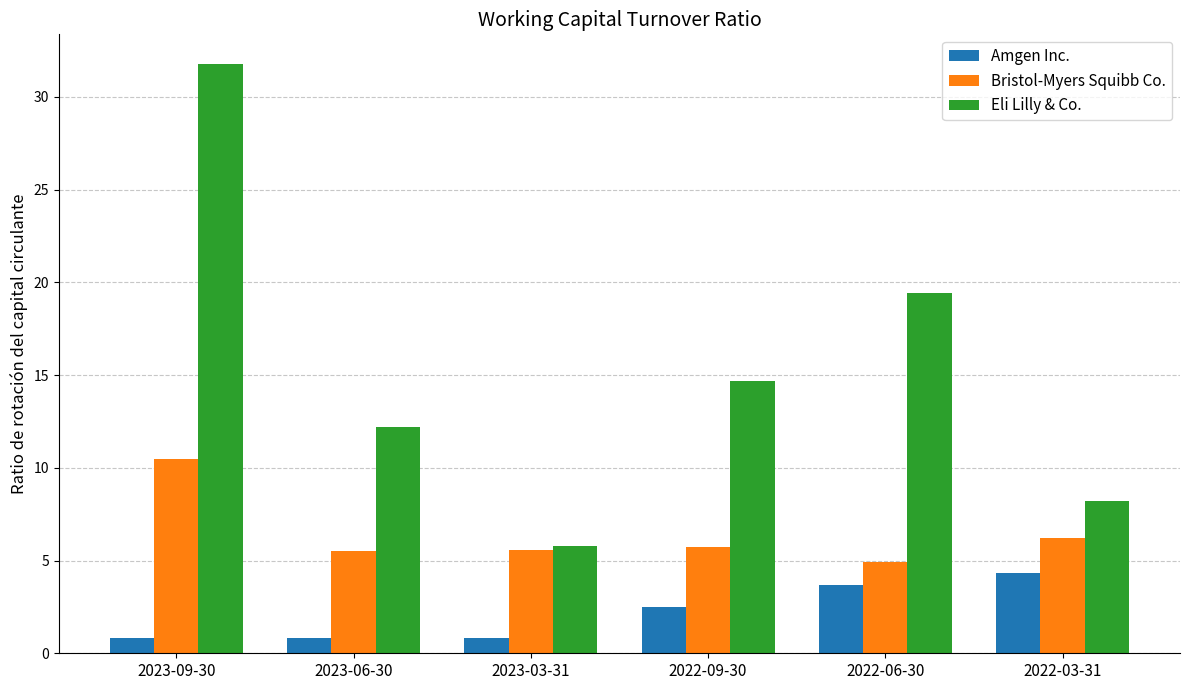

Which category has the highest value in the Eli Lilly & Co. series?

2023-09-30